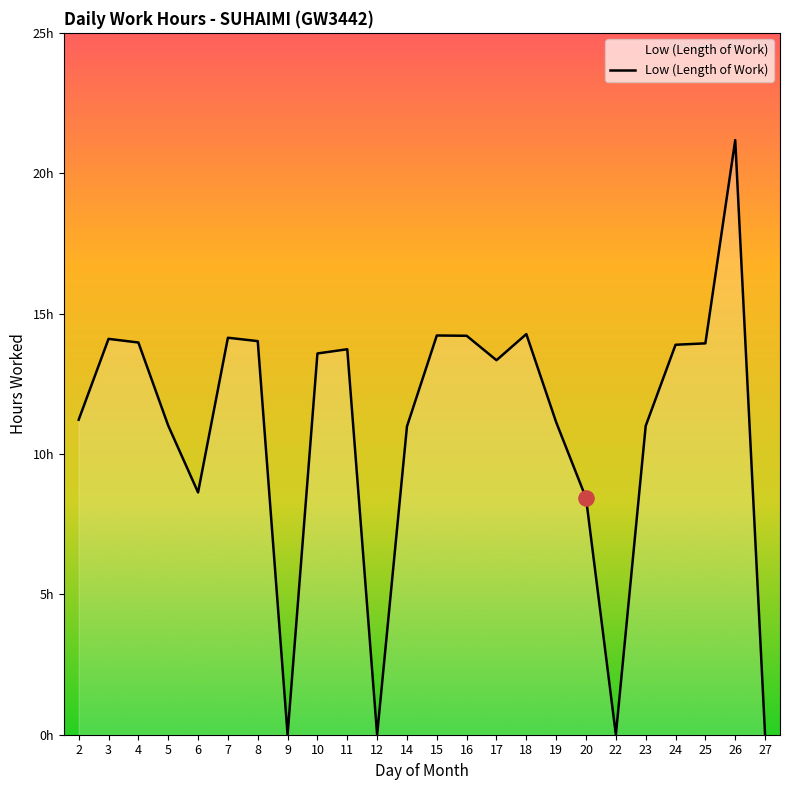

What is the change in value from 17 to 27?

-13.3